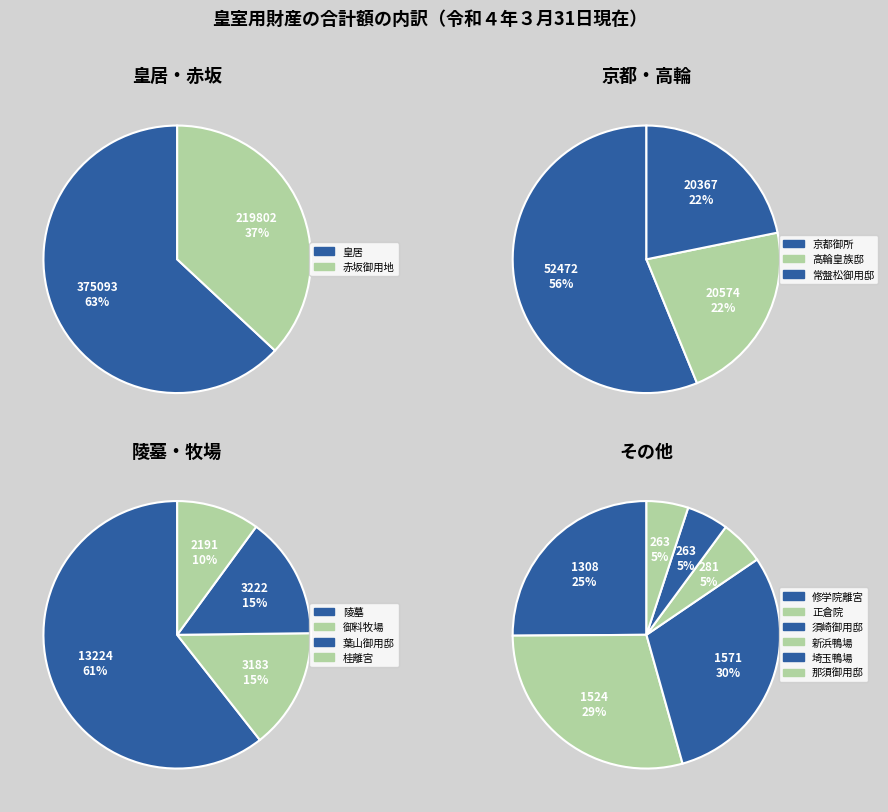

Between 赤坂御用地 and 新浜鴨場, which is larger?

赤坂御用地